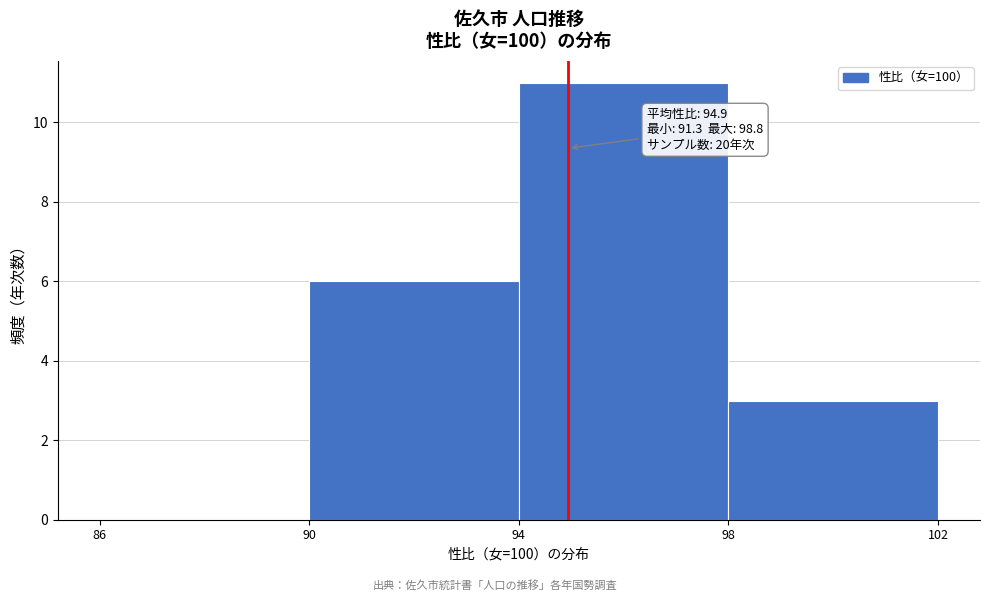

Which range on the x-axis has the tallest bar?

94 to 98